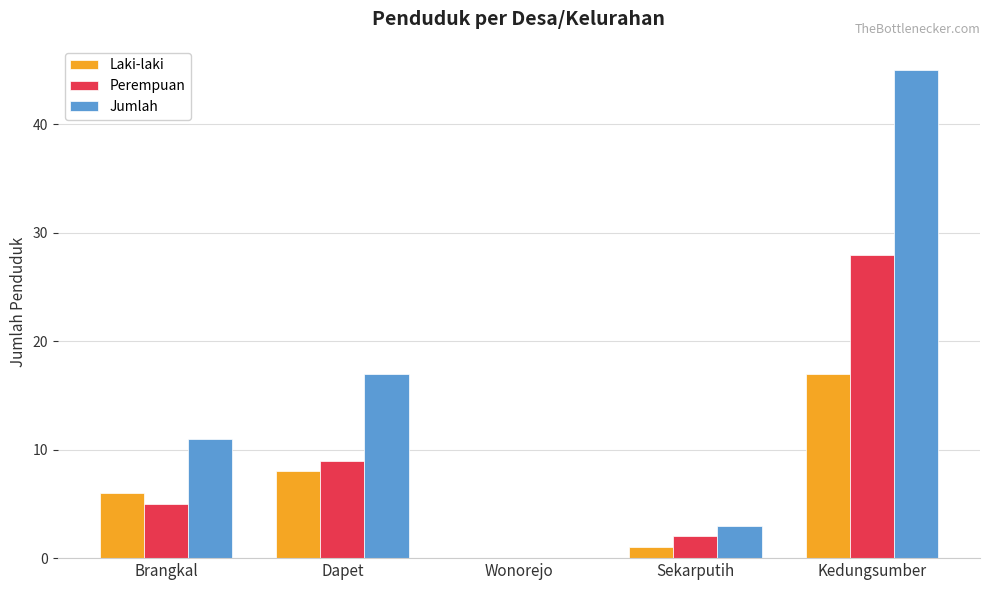

How many positive values does the Laki-laki series have?

4